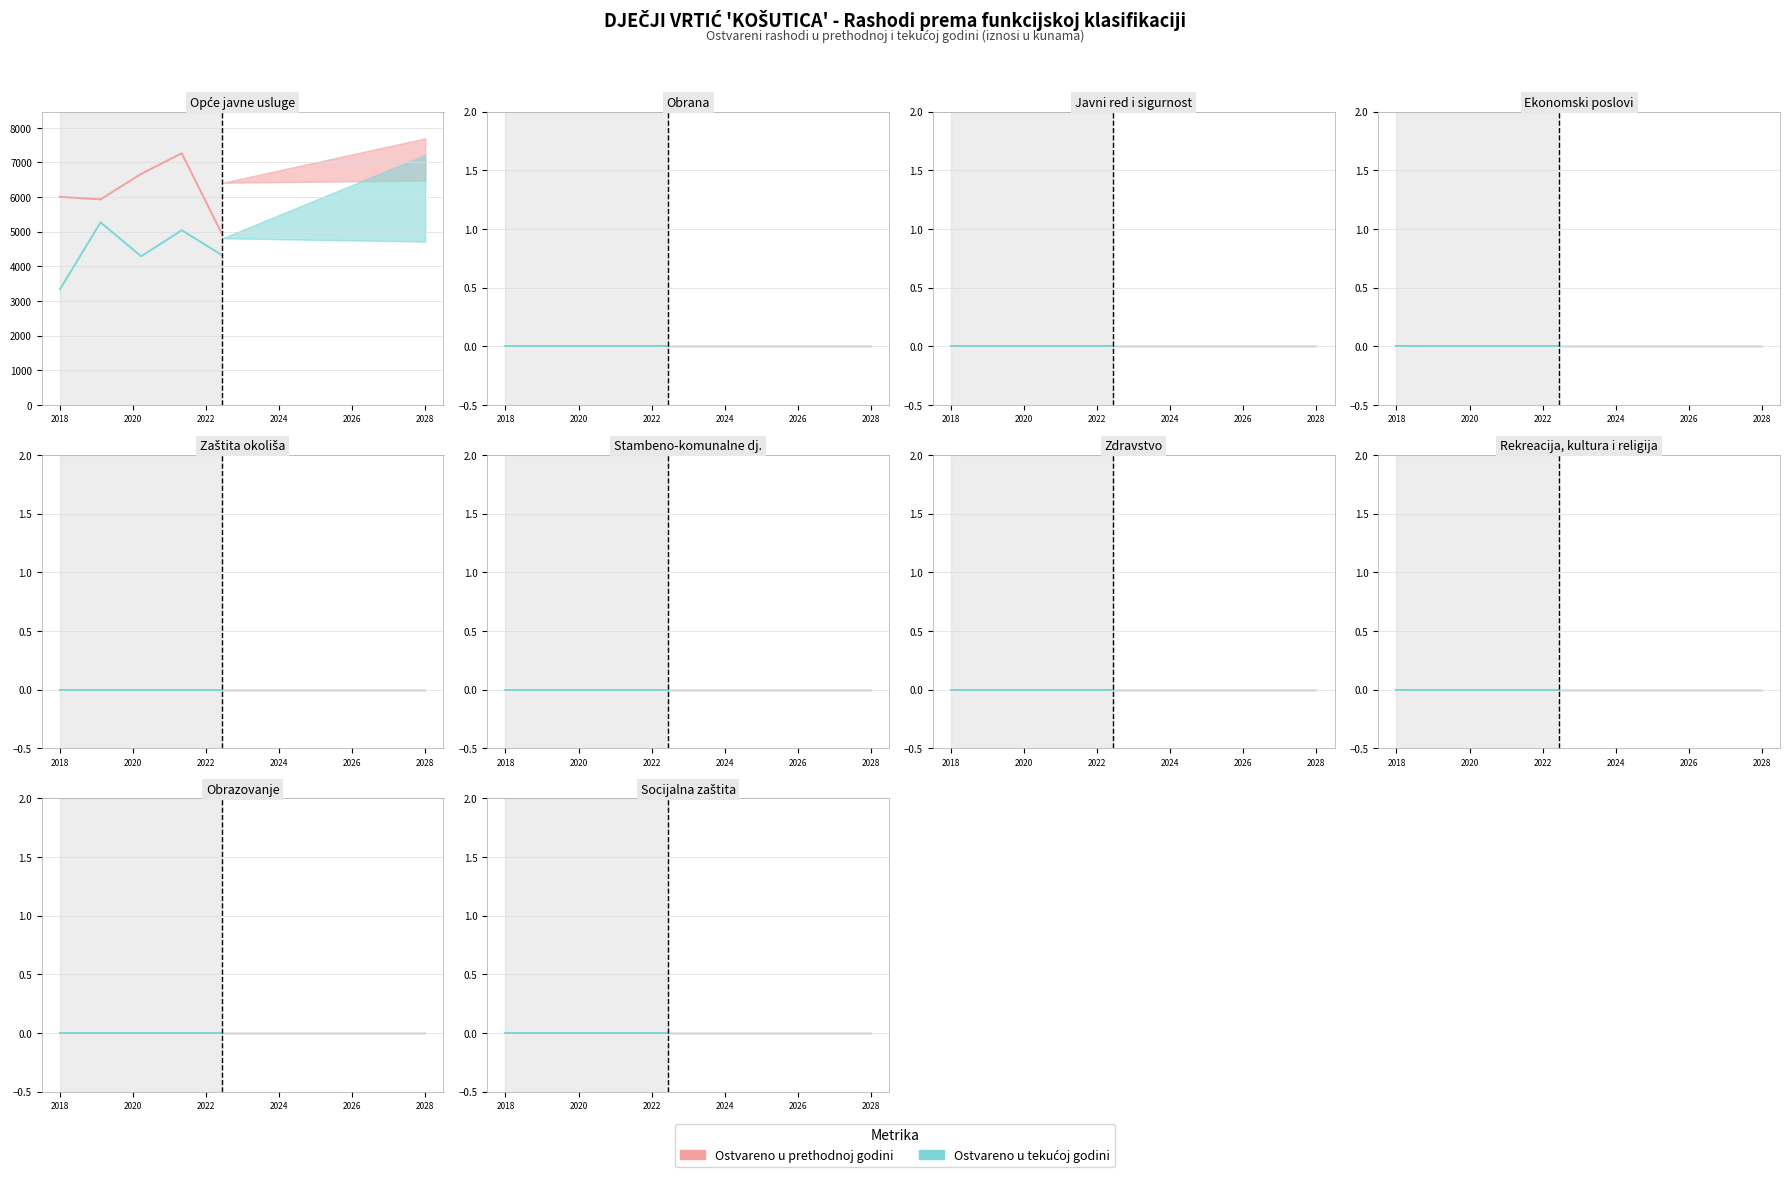

Reading left to right, extract all data points from this chart.

Ostvareno u prethodnoj godini: 0=6412	1=0	2=0	3=0	4=0	5=0	6=0	7=0	8=0	9=0
Ostvareno u tekućoj godini: 0=4809	1=0	2=0	3=0	4=0	5=0	6=0	7=0	8=0	9=0